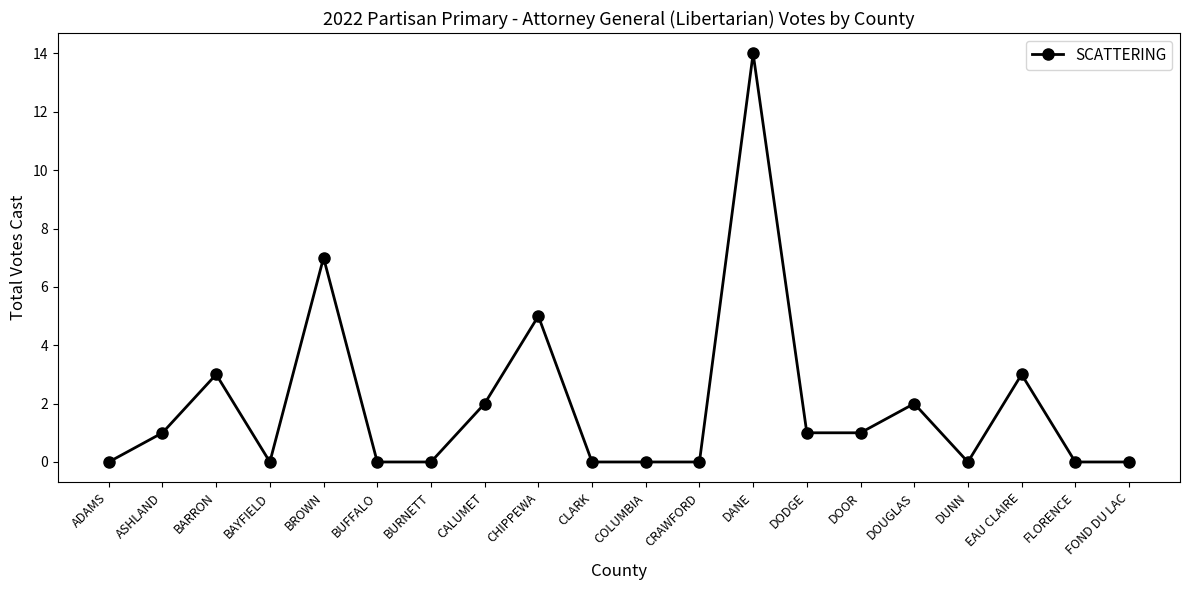

How many data points does each series have?

20